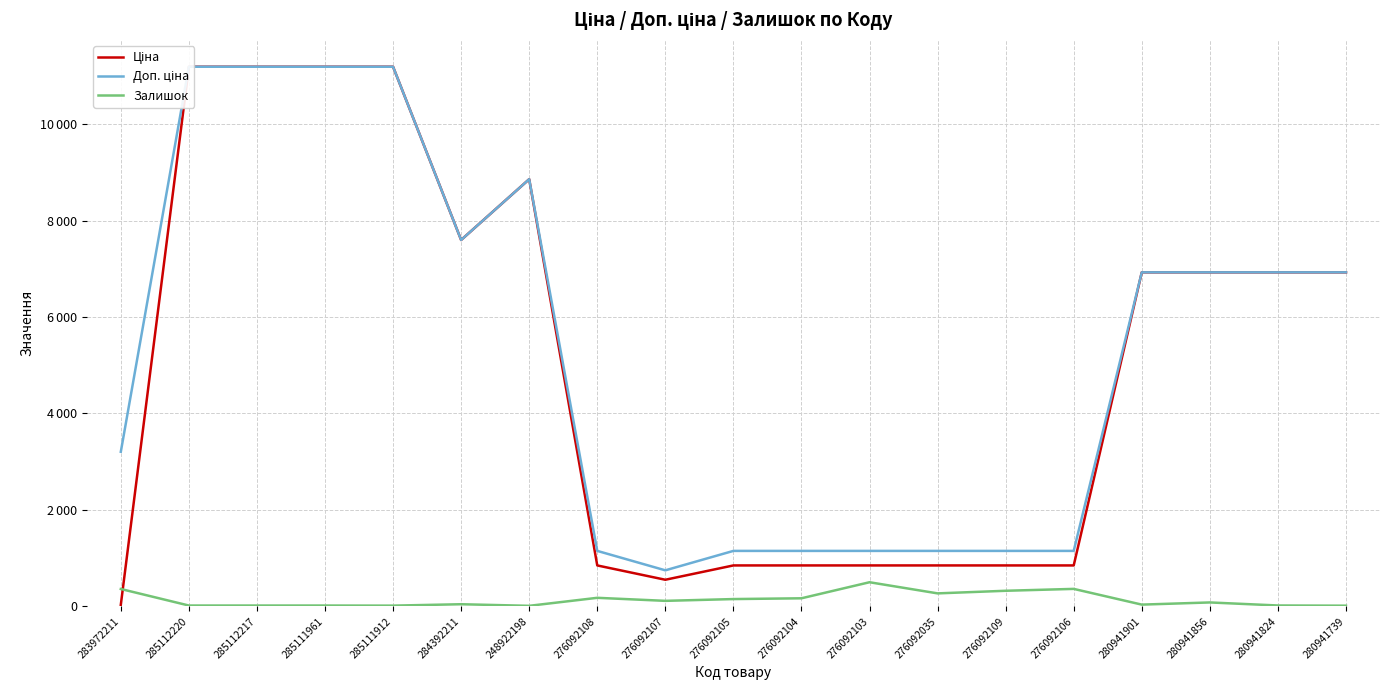

Is the value of Ціна at 276092106 greater than the value of Залишок at 280941739?

Yes